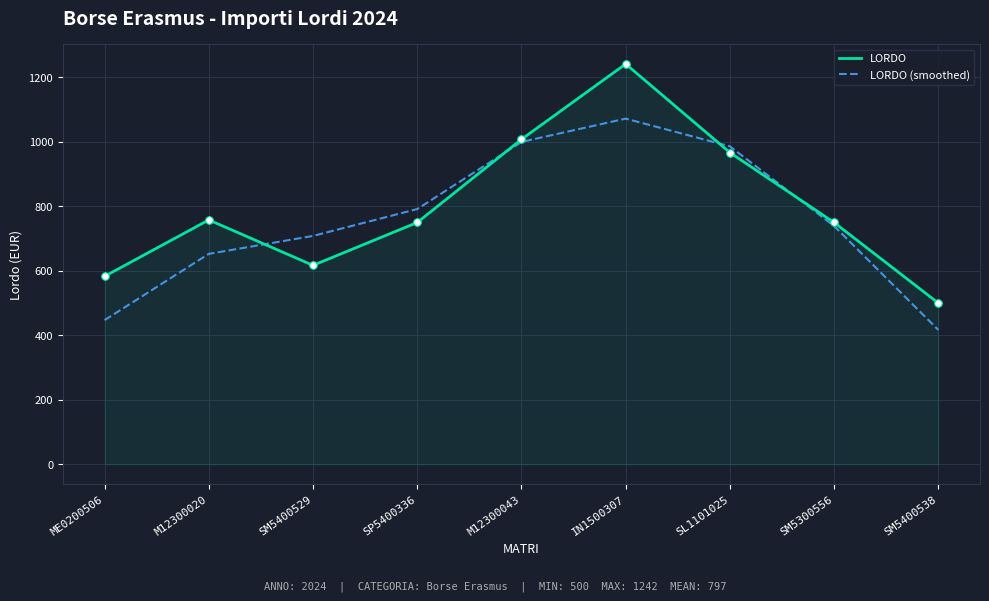

What are all the series names shown in the legend?

LORDO, LORDO (smoothed)